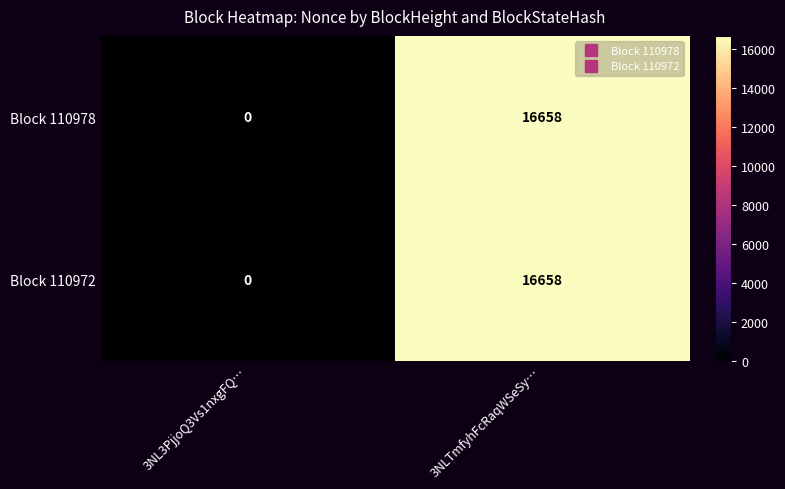

At which category is the sum across all series the highest?

3NLTmfyhFcRaqWSeSy…